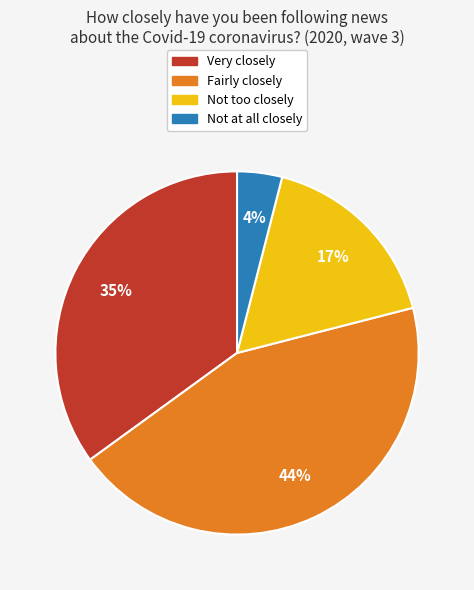

To the nearest percent, what is the difference between the largest and smallest slice percentages?

40%